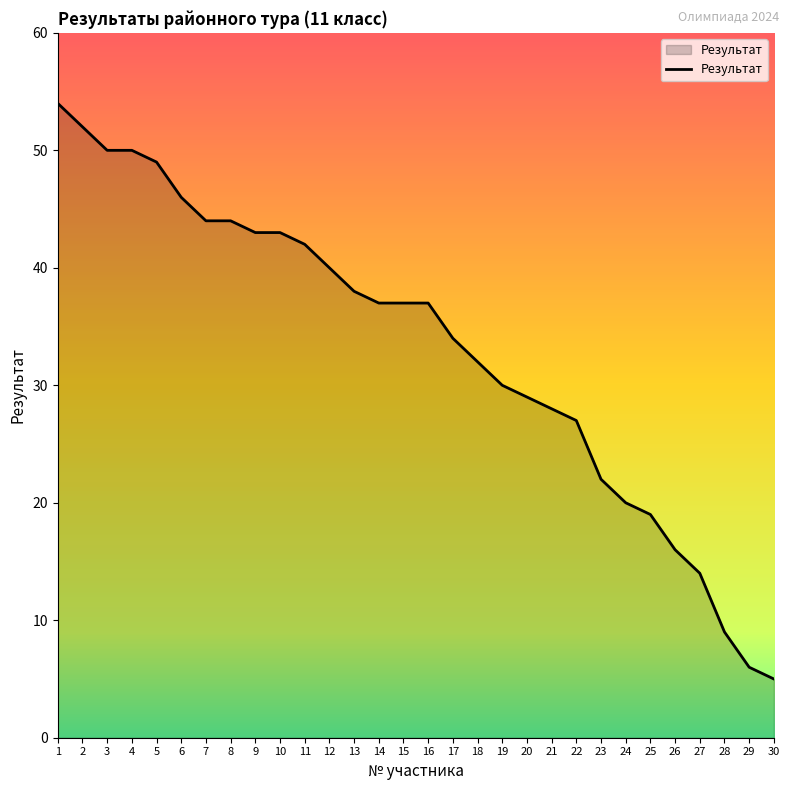

What is the maximum value shown in the chart?

54